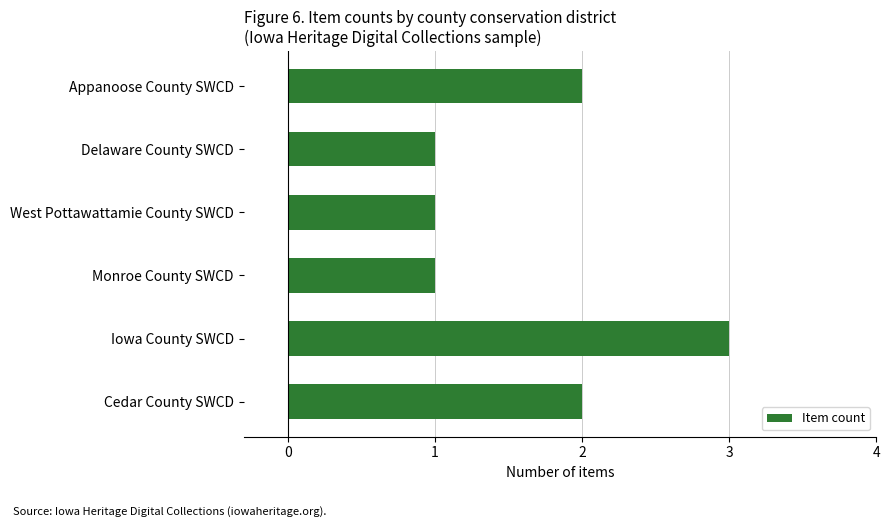

Reading top to bottom, transcribe all the data shown in this chart.

Appanoose County SWCD=2	Delaware County SWCD=1	West Pottawattamie County SWCD=1	Monroe County SWCD=1	Iowa County SWCD=3	Cedar County SWCD=2